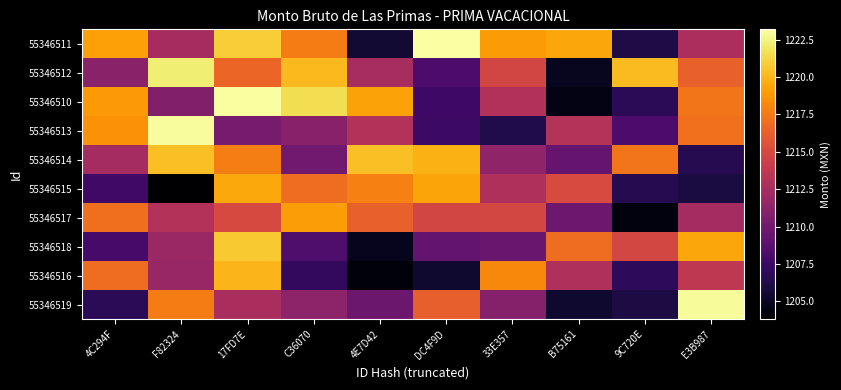

Reading left to right, what are all the values shown in this chart?

55346511: 4C294F=1219.1	F82324=1212.4	17FD7E=1220.8	C36070=1217.6	4E7D42=1205.6	DC4F9D=1223.2	33E357=1218.9	B75161=1219.4	9C720E=1206.2	E3B987=1212.7
55346512: 4C294F=1211.1	F82324=1222.2	17FD7E=1216.5	C36070=1220.1	4E7D42=1212.5	DC4F9D=1208.2	33E357=1214.8	B75161=1204.9	9C720E=1220.2	E3B987=1216.3
55346510: 4C294F=1218.8	F82324=1210.8	17FD7E=1223.1	C36070=1221.5	4E7D42=1219.2	DC4F9D=1207.6	33E357=1213.0	B75161=1204.5	9C720E=1206.8	E3B987=1217.3
55346513: 4C294F=1218.6	F82324=1223.0	17FD7E=1210.2	C36070=1211.1	4E7D42=1213.1	DC4F9D=1207.5	33E357=1206.3	B75161=1213.2	9C720E=1208.2	E3B987=1217.1
55346514: 4C294F=1212.4	F82324=1220.3	17FD7E=1217.7	C36070=1209.9	4E7D42=1220.3	DC4F9D=1219.8	33E357=1211.4	B75161=1209.4	9C720E=1217.3	E3B987=1206.5
55346515: 4C294F=1207.7	F82324=1203.8	17FD7E=1219.4	C36070=1217.0	4E7D42=1217.8	DC4F9D=1219.3	33E357=1212.8	B75161=1215.0	9C720E=1206.5	E3B987=1206.0
55346517: 4C294F=1217.0	F82324=1213.1	17FD7E=1215.0	C36070=1219.0	4E7D42=1216.4	DC4F9D=1214.7	33E357=1214.9	B75161=1209.7	9C720E=1204.3	E3B987=1212.4
55346518: 4C294F=1208.0	F82324=1211.8	17FD7E=1220.7	C36070=1208.3	4E7D42=1204.8	DC4F9D=1209.3	33E357=1209.5	B75161=1216.9	9C720E=1214.8	E3B987=1219.3
55346516: 4C294F=1217.0	F82324=1211.8	17FD7E=1220.0	C36070=1207.0	4E7D42=1204.1	DC4F9D=1205.5	33E357=1218.1	B75161=1212.9	9C720E=1206.9	E3B987=1213.7
55346519: 4C294F=1206.7	F82324=1217.6	17FD7E=1212.6	C36070=1211.3	4E7D42=1209.7	DC4F9D=1216.3	33E357=1210.9	B75161=1205.4	9C720E=1206.0	E3B987=1222.9